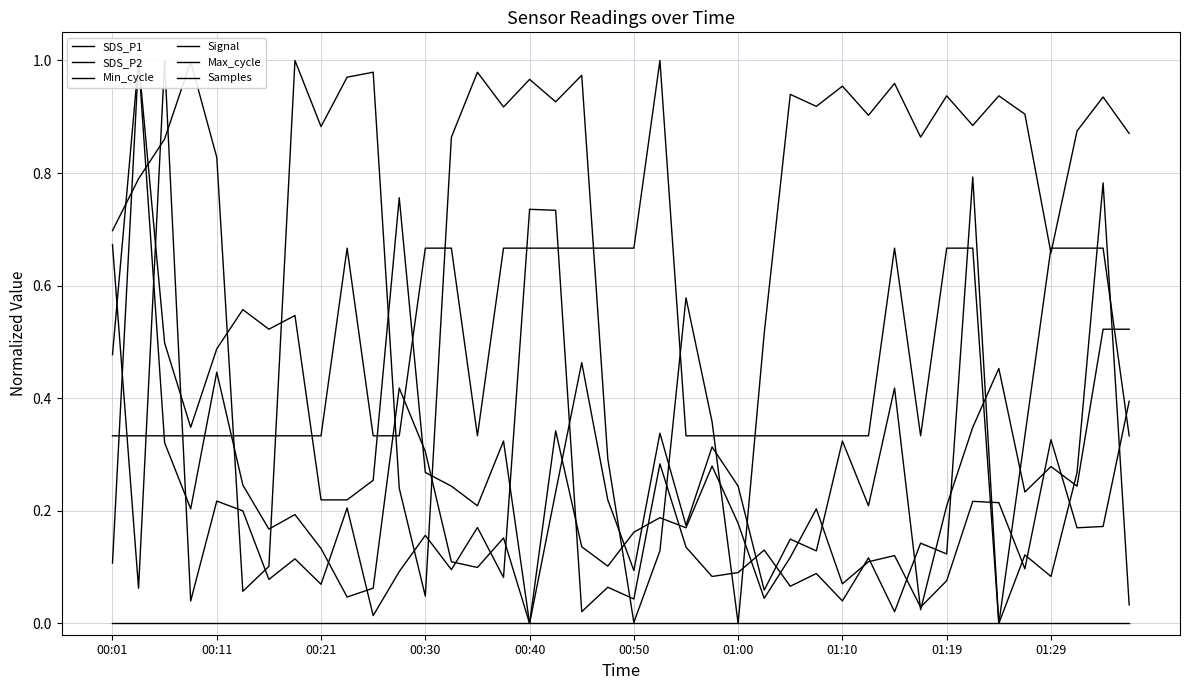

The value of Signal at 00:30 is 0.7. True or false?

True